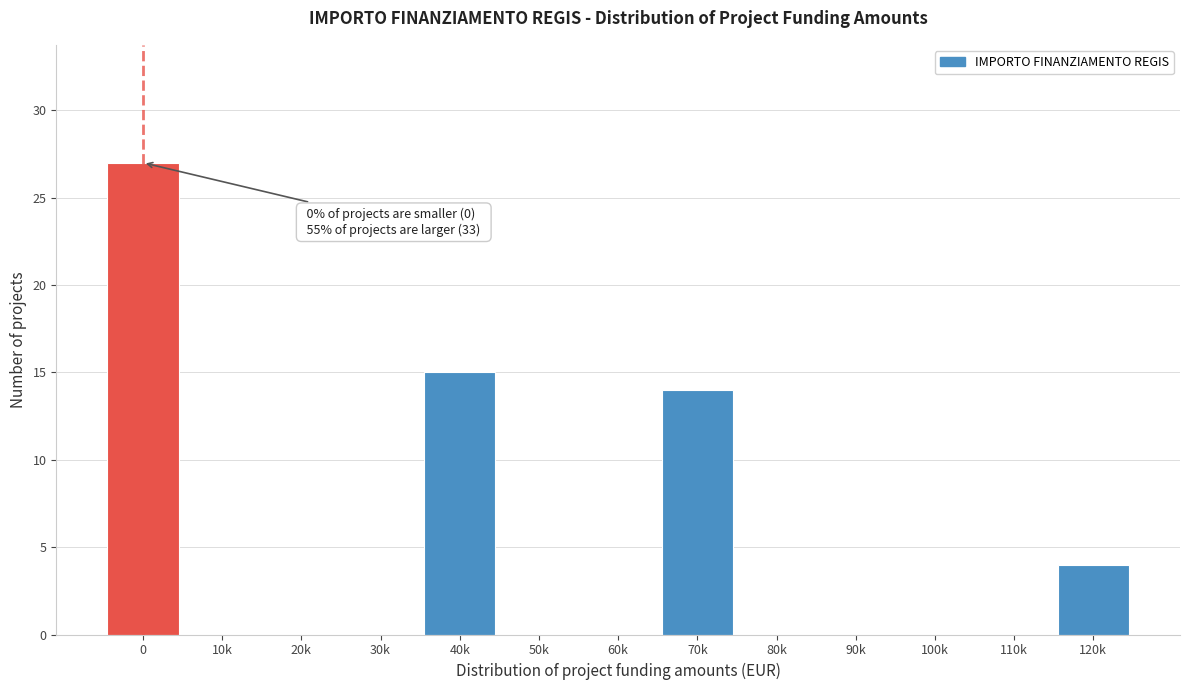

Reading right to left, what are all the values shown in this chart?

120k=4	110k=0	100k=0	90k=0	80k=0	70k=14	60k=0	50k=0	40k=15	30k=0	20k=0	10k=0	0=27